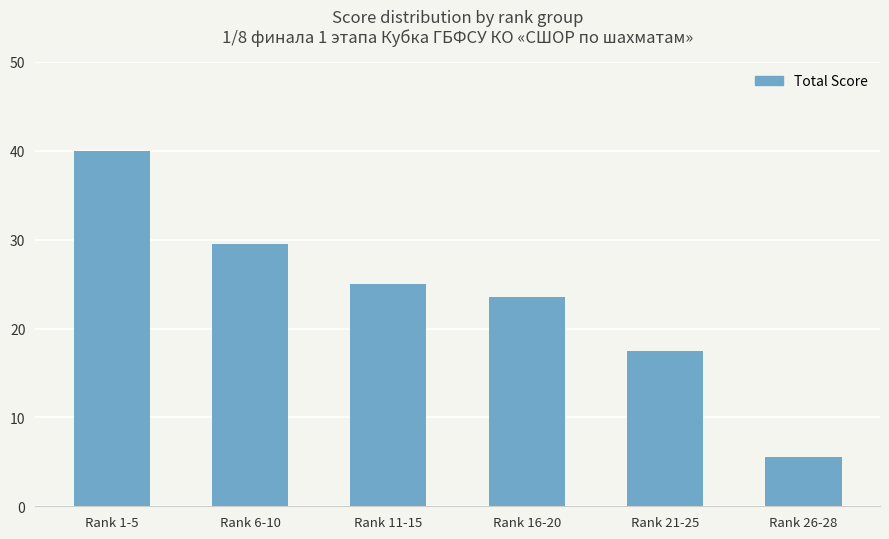

What is the sum of all values?

141.0